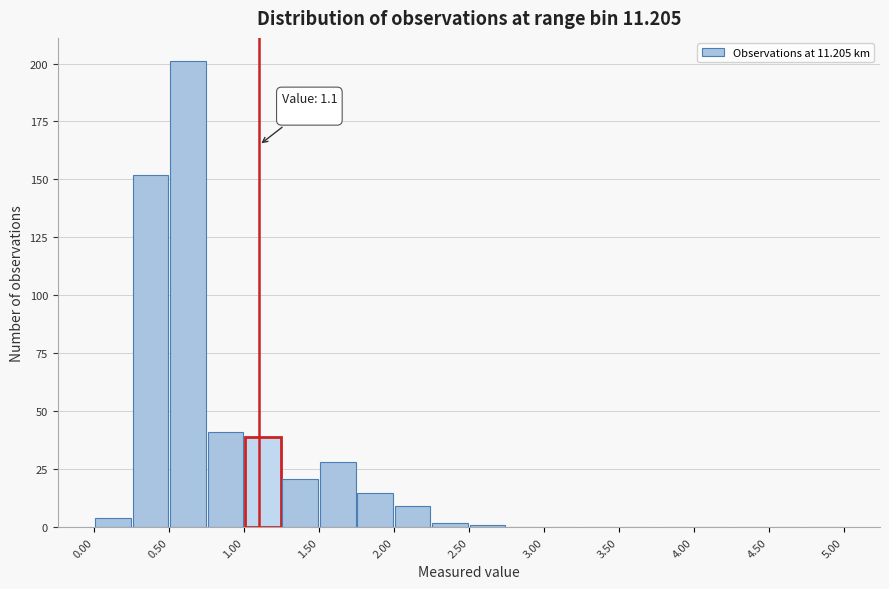

Which range on the x-axis has the tallest bar?

0.50 to 0.75